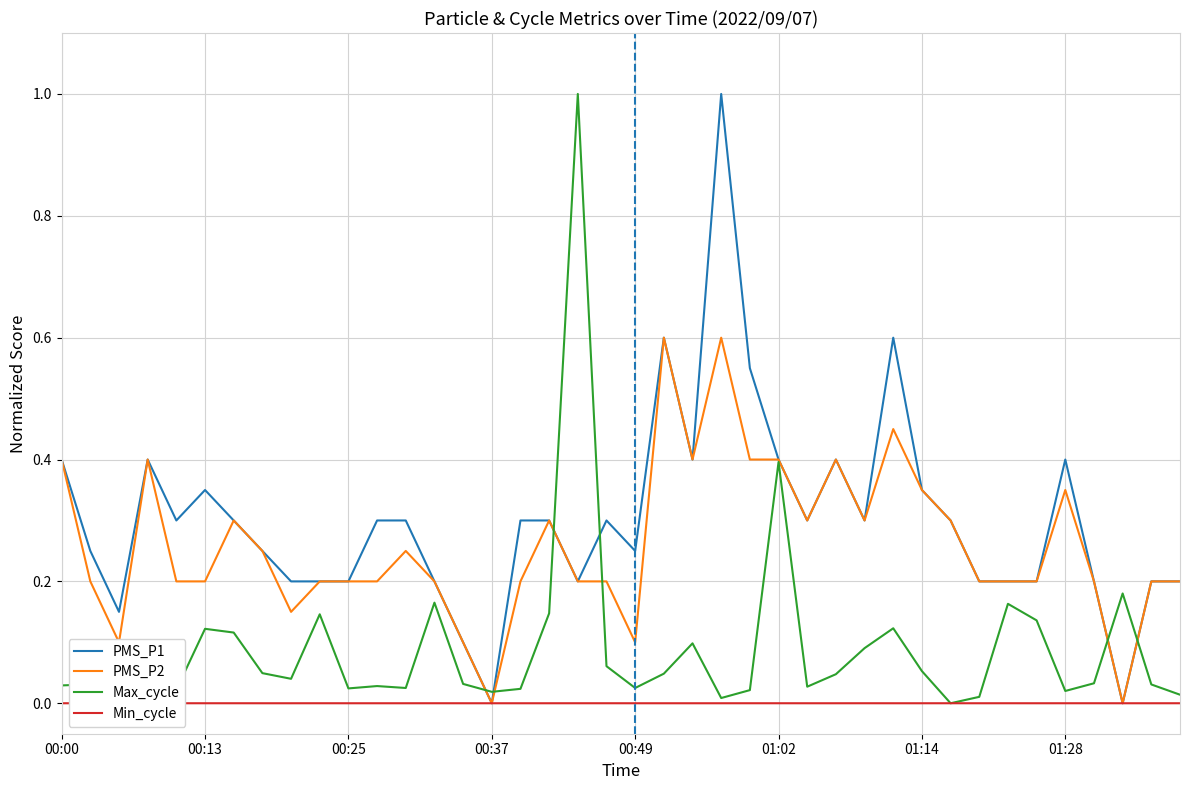

The PMS_P1 series shows 0.2 at 36. True or false?

True